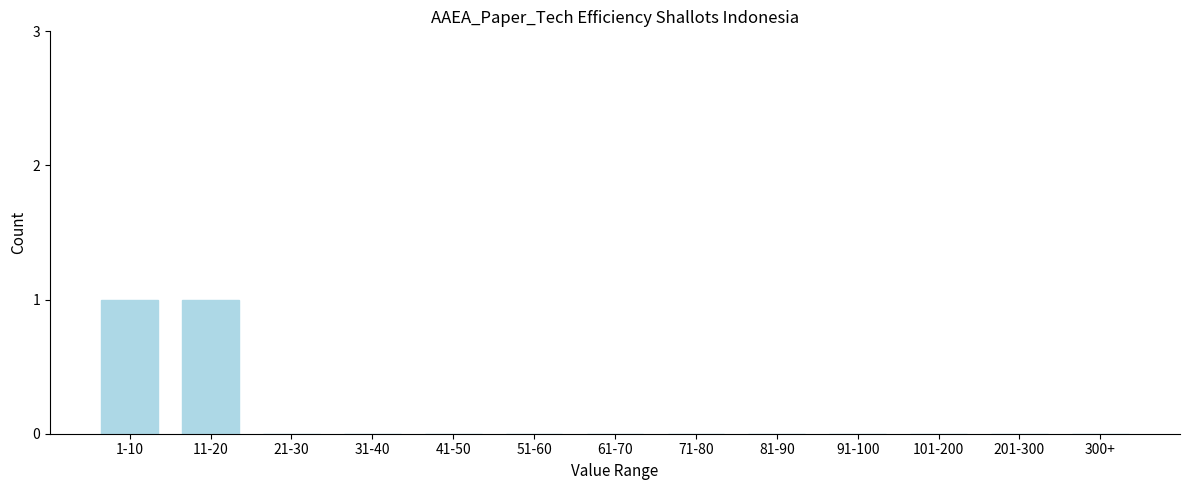

Reading left to right, extract all data points from this chart.

1-10=1	11-20=1	21-30=0	31-40=0	41-50=0	51-60=0	61-70=0	71-80=0	81-90=0	91-100=0	101-200=0	201-300=0	300+=0